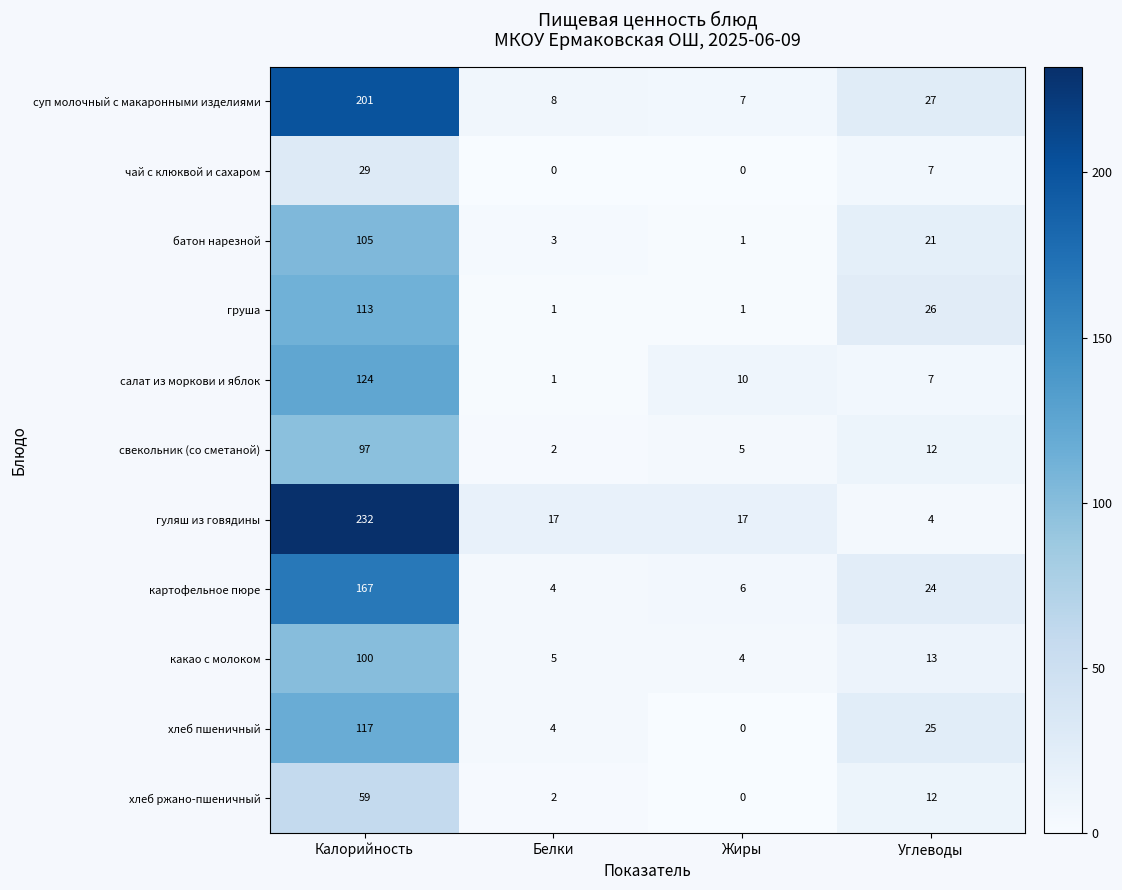

What is the spread (max minus min) of values at Калорийность?

203